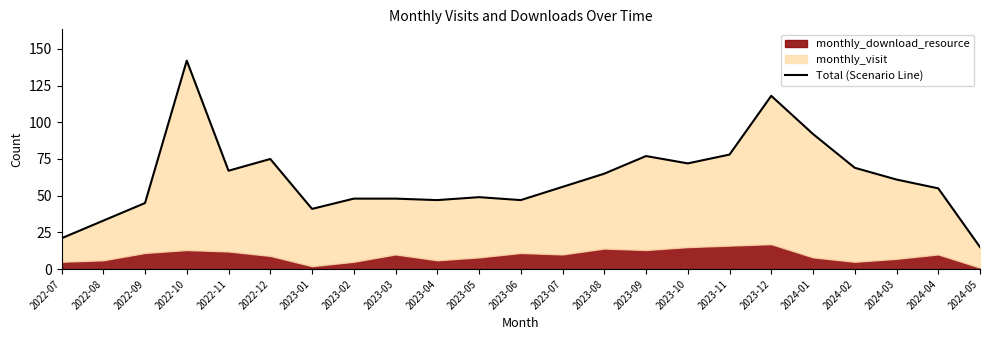

Does the chart display data point markers on the line(s)?

No